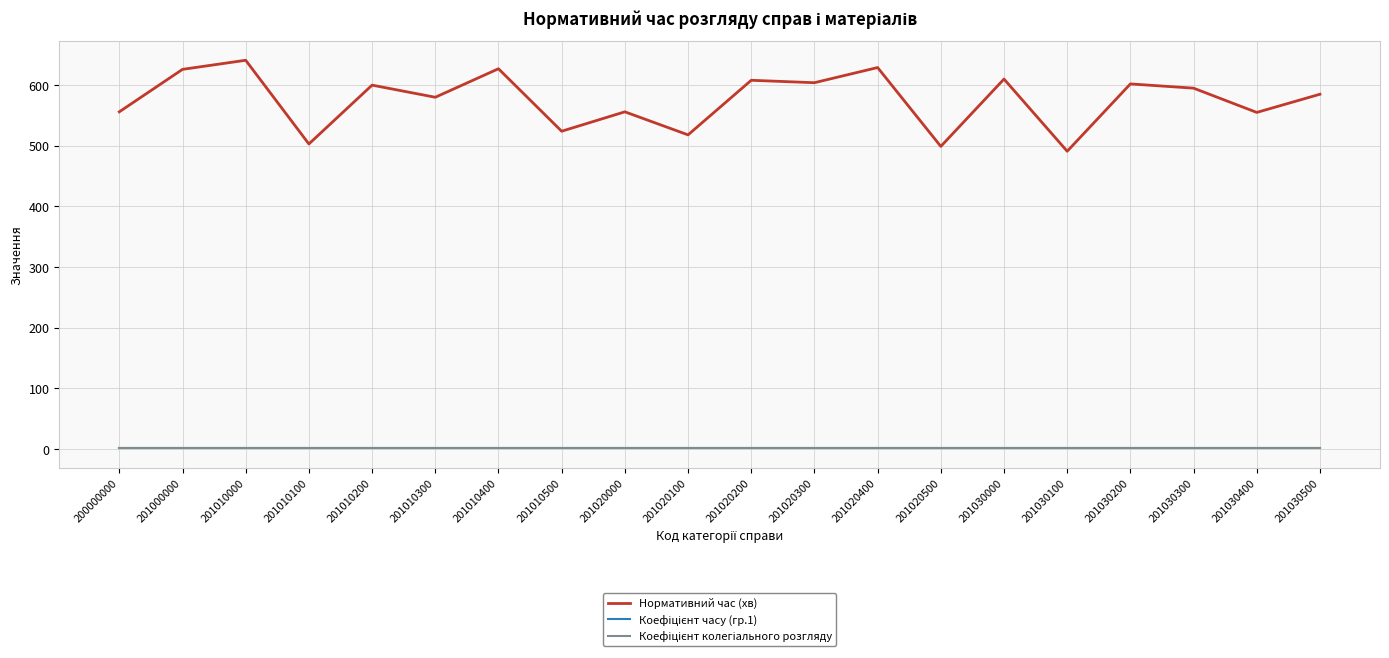

Which series has the largest total across all categories?

Нормативний час (хв)